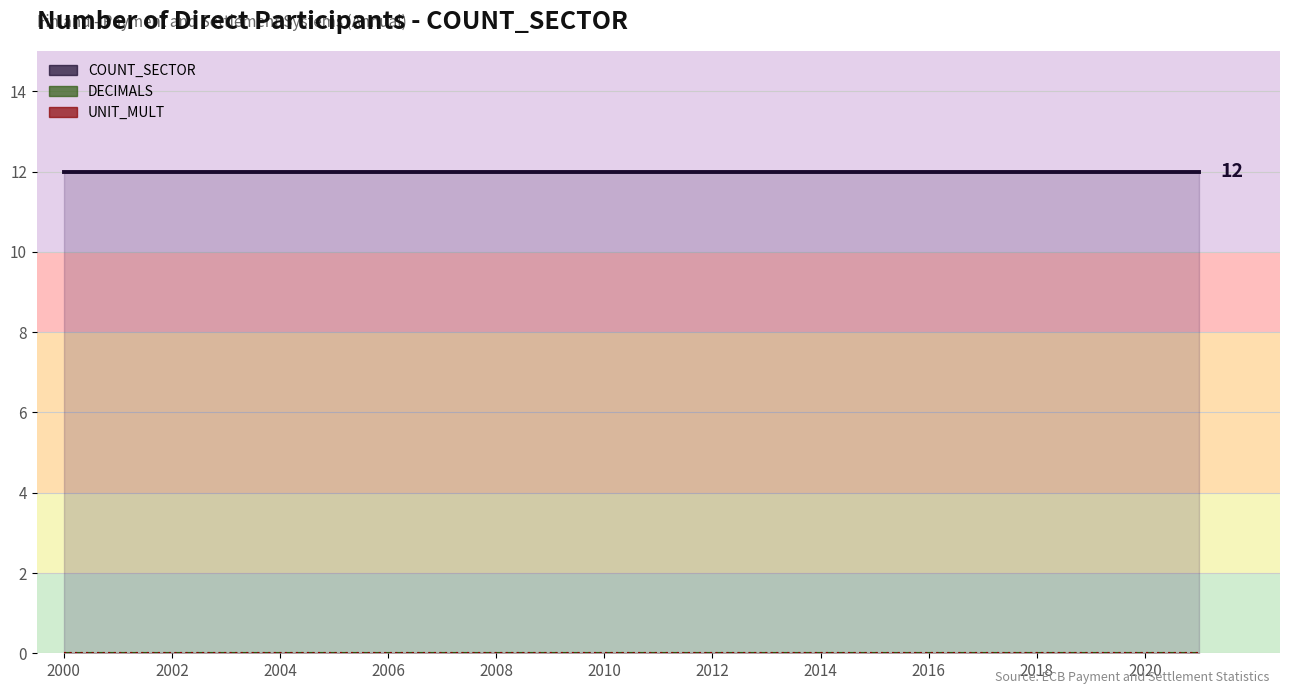

Rank the series at 2002 from lowest to highest value.

DECIMALS, UNIT_MULT, COUNT_SECTOR